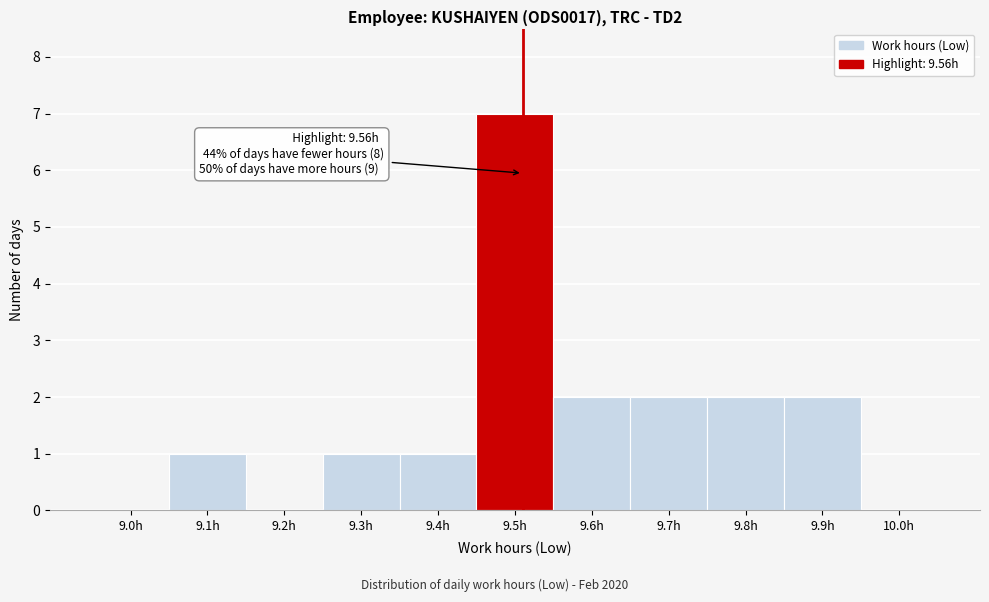

Reading right to left, transcribe all the data shown in this chart.

10.0h=0	9.9h=2	9.8h=2	9.7h=2	9.6h=2	9.5h=7	9.4h=1	9.3h=1	9.2h=0	9.1h=1	9.0h=0